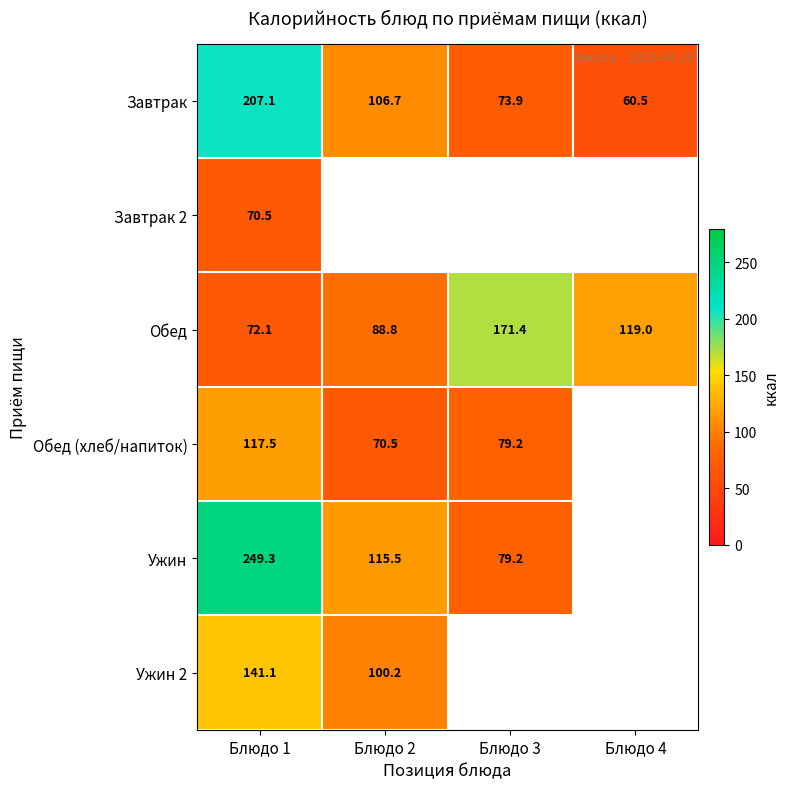

Is the value of Завтрак at Блюдо 1 greater than the value of Ужин at Блюдо 1?

No